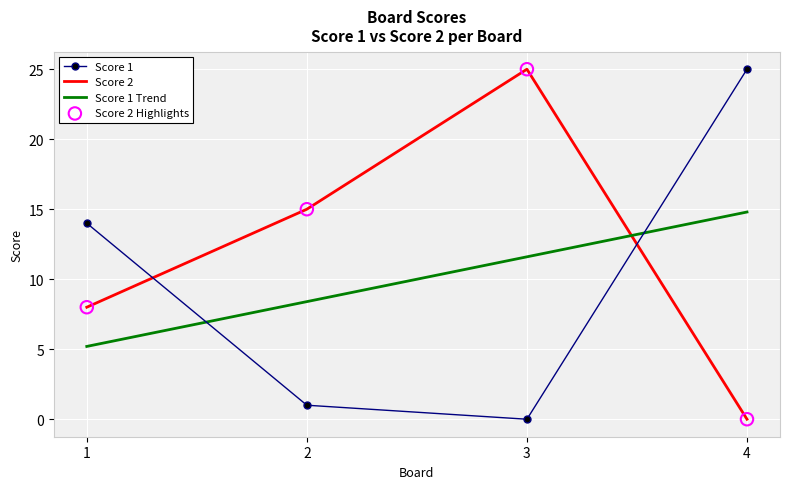

Between 1 and 4, which series saw the biggest shift?

Score 1